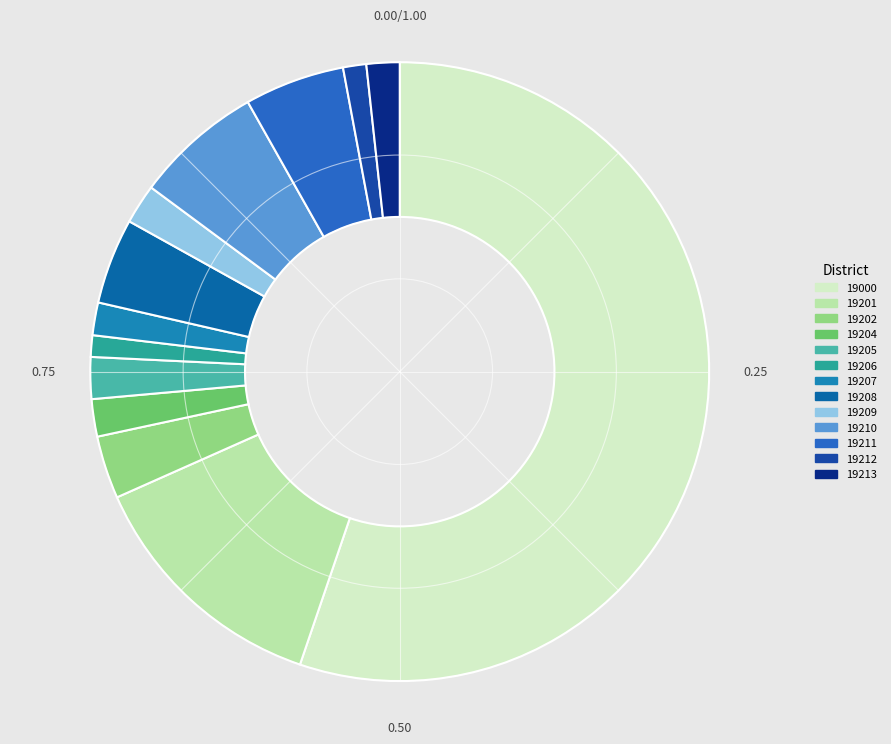

Does any single category account for the majority?

Yes